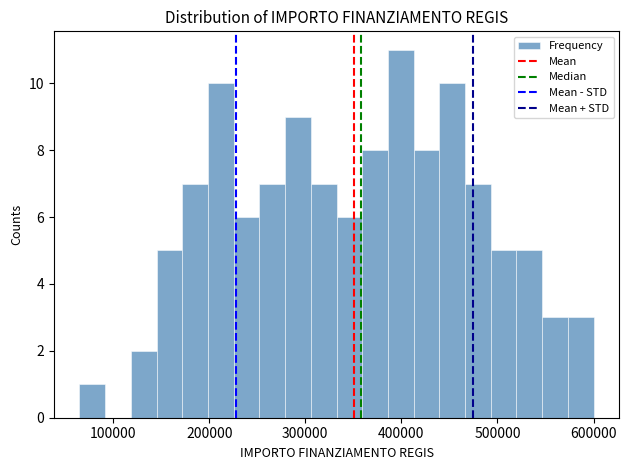

Around what value on the x-axis is the tallest bar? Give the approximate position of its centre, as read against the axis.

400000